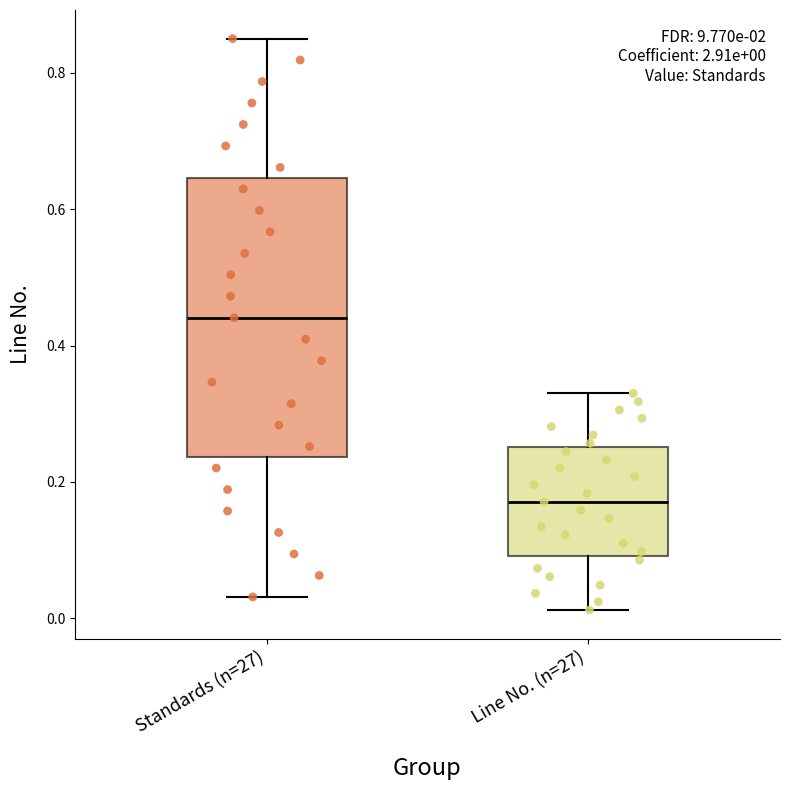

Which box is the tallest, from its lower edge to its upper edge?

Standards (n=27)